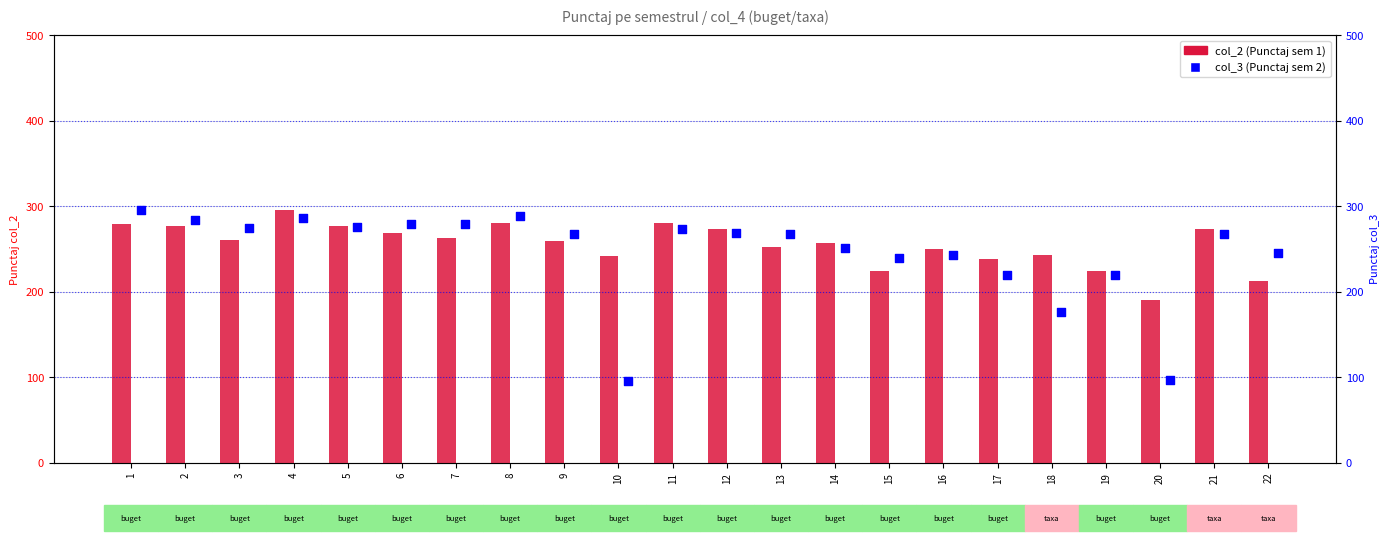

Which series contains the lowest Y value?

col_3